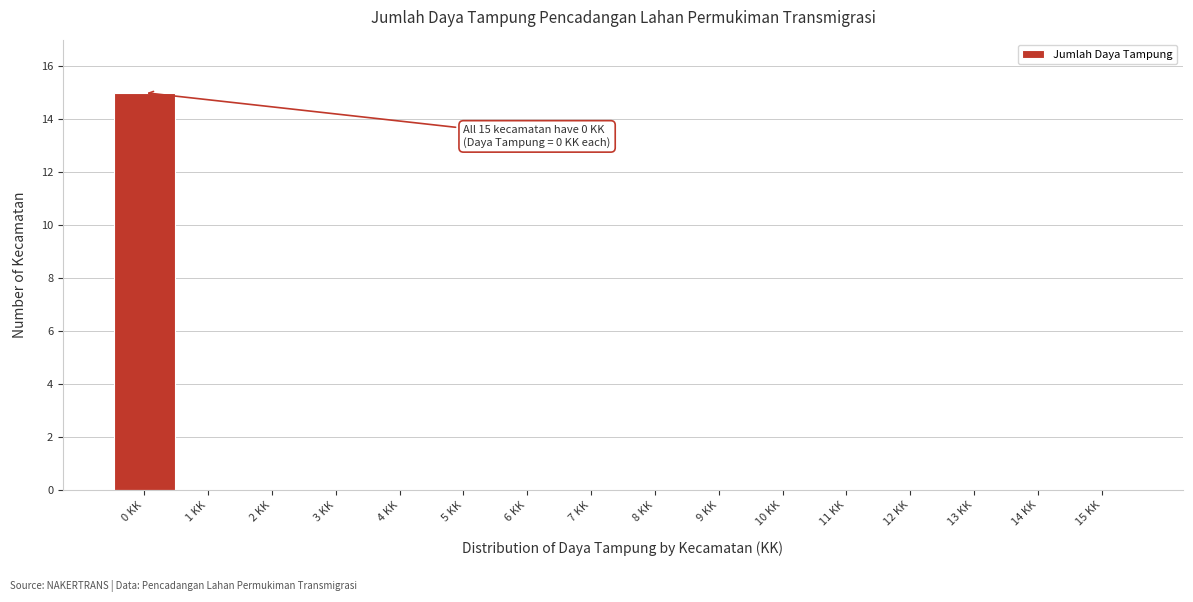

Over which range of the x-axis is the bar tallest?

-0.5 to 0.5